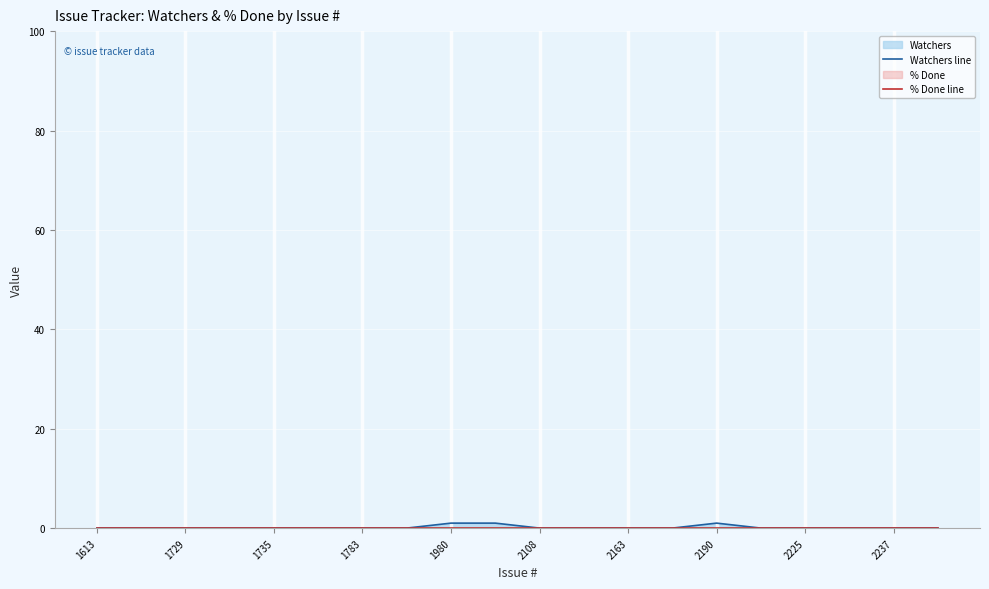

What position from the right is 2225?

4